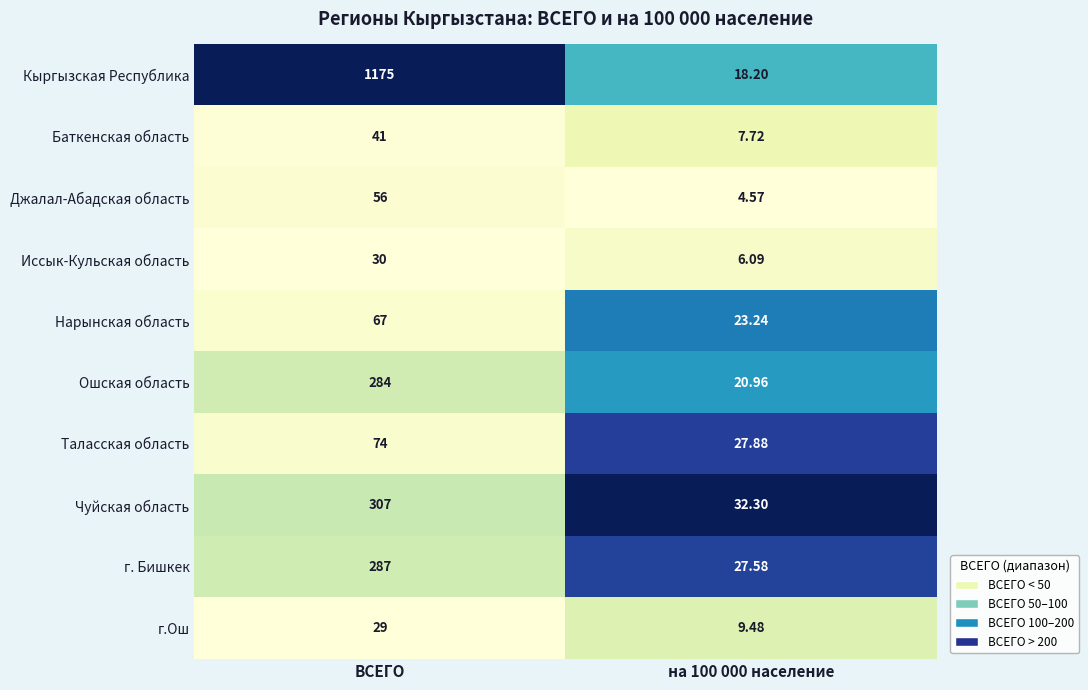

Which series has the largest range (max minus min)?

Кыргызская Республика